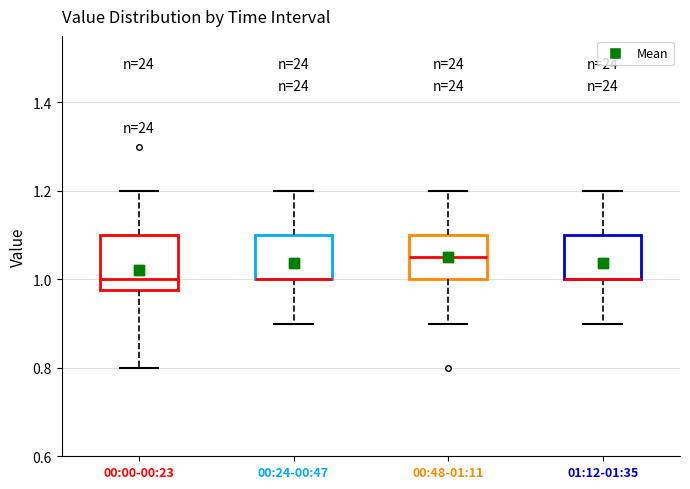

Reading left to right, read every box against the y-axis: the position of its median line, the range the box covers, and the ends of its whiskers. The values are not printed on the chart, so give them approximately, as read against the axis.

00:00-00:23: median 1.00, box 0.98 to 1.10, whiskers 0.80 to 1.20
00:24-00:47: median 1.00 (drawn on the box's lower edge), box 1.00 to 1.10, whiskers 0.90 to 1.20
00:48-01:11: median 1.06, box 1.00 to 1.10, whiskers 0.90 to 1.20
01:12-01:35: median 1.00 (drawn on the box's lower edge), box 1.00 to 1.10, whiskers 0.90 to 1.20